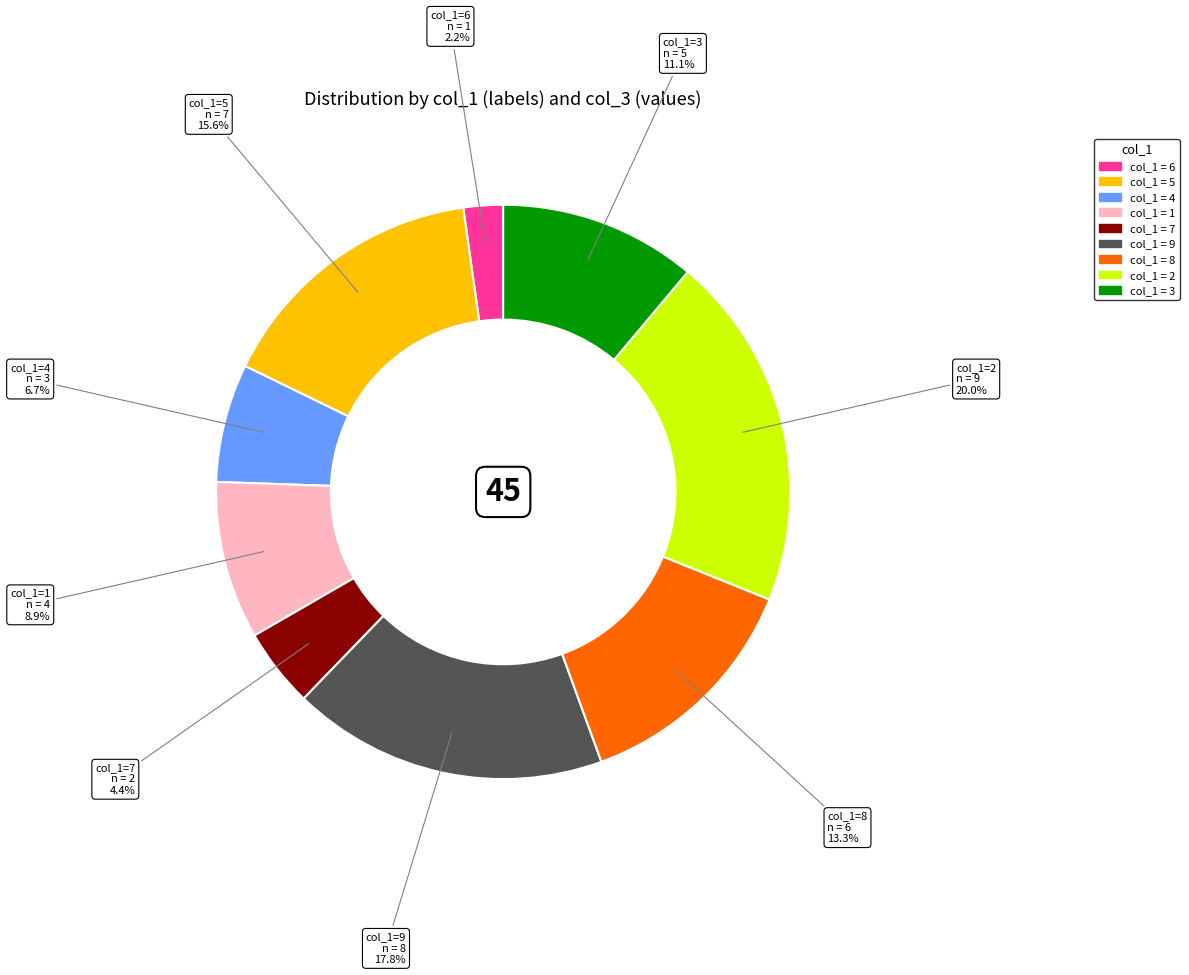

Is there any slice that represents more than half of the pie?

No